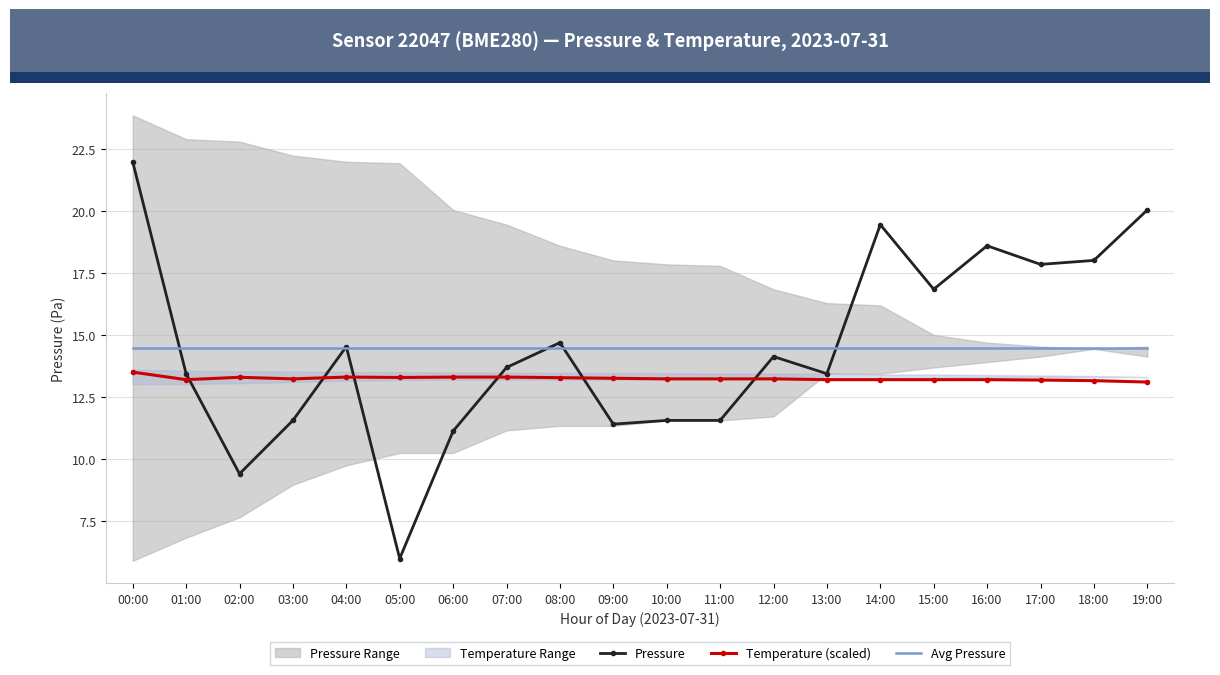

What is the difference between the Pressure values at 10:00 and 15:00?

5.3